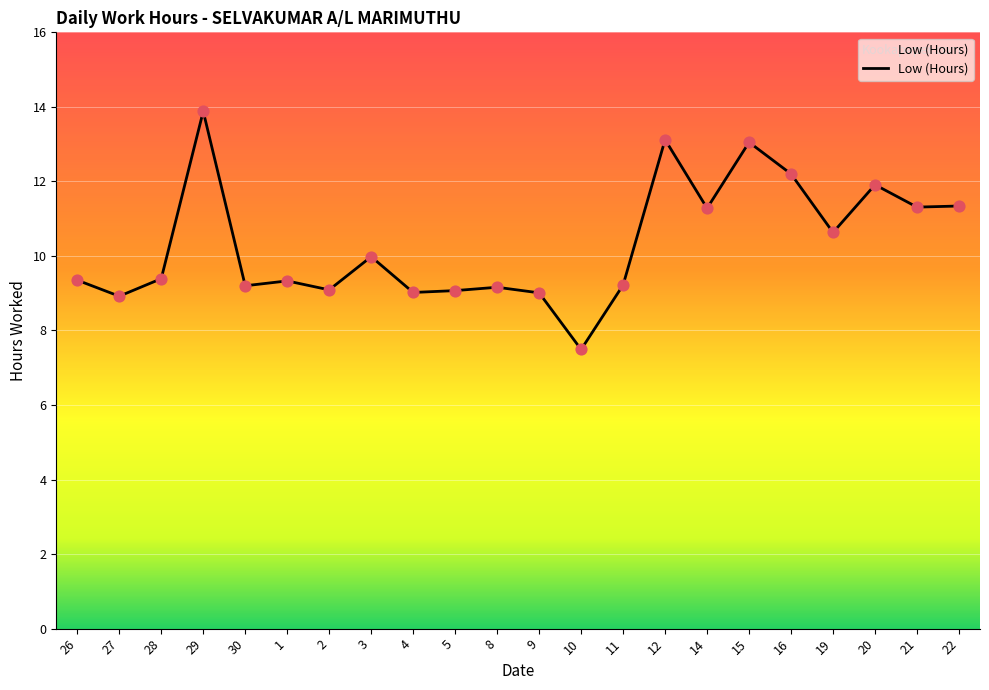

What is the ratio of the value at 16 to the value at 12?

0.9